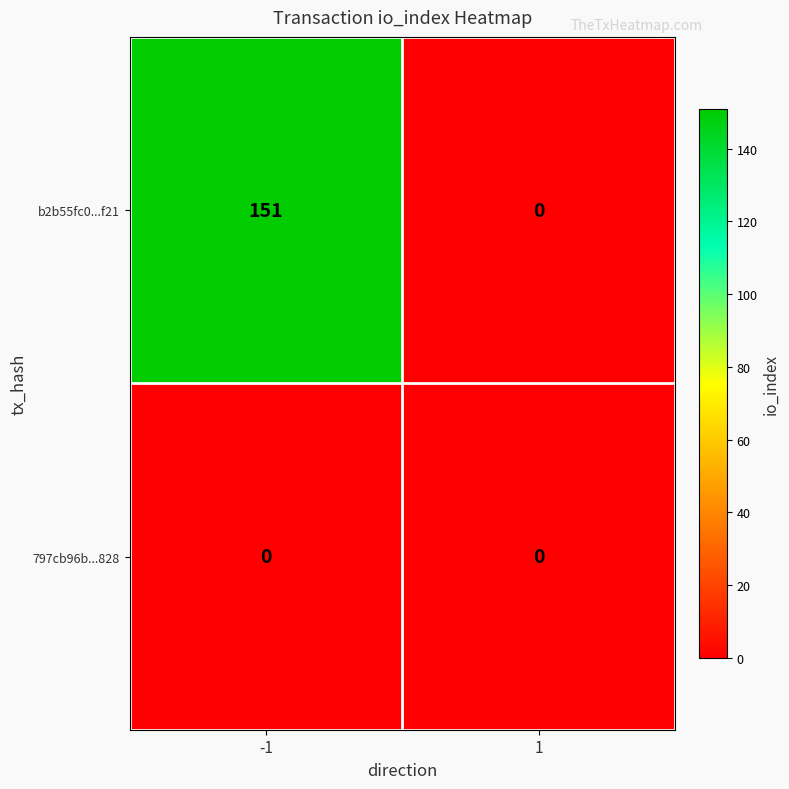

Which series has the largest total across all categories?

b2b55fc0...f21